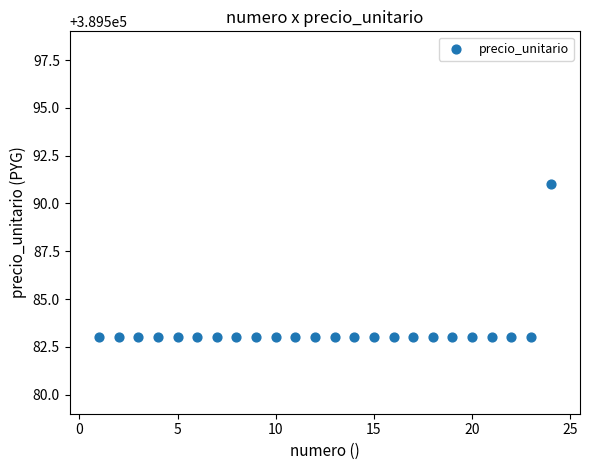

What is the range of X values (max minus min)?

23